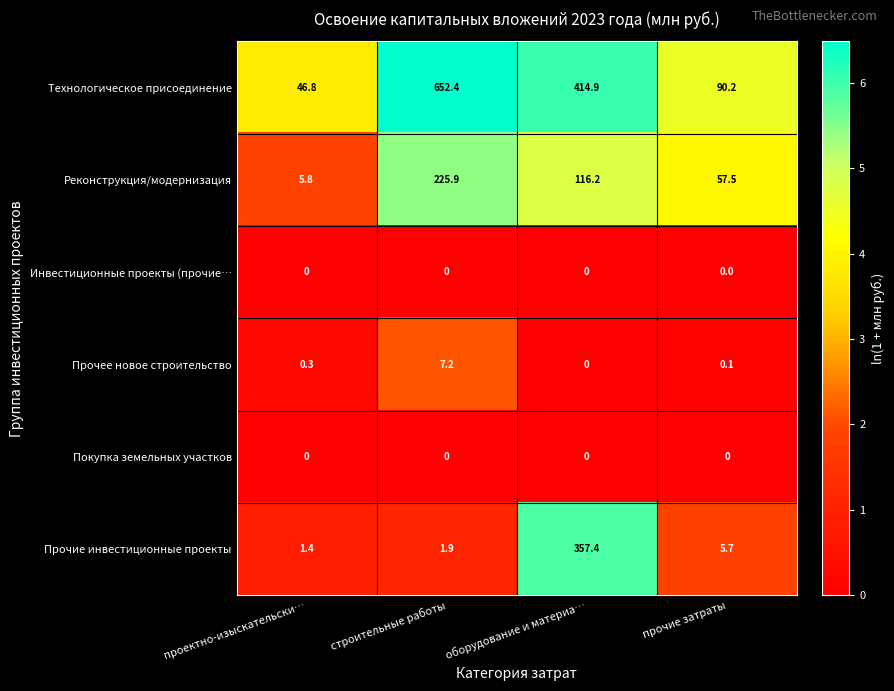

What is the difference between the highest and lowest values at проектно-изыскательски…?

46.8